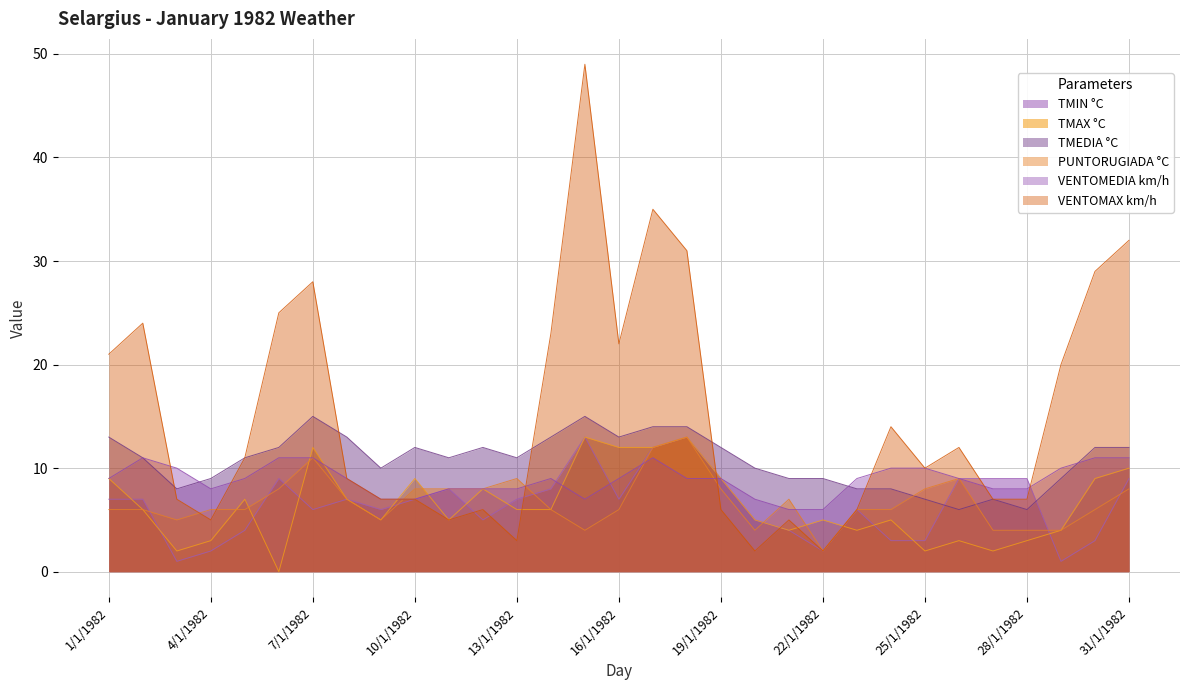

How many interior local valleys does the VENTOMEDIA km/h series have?

2